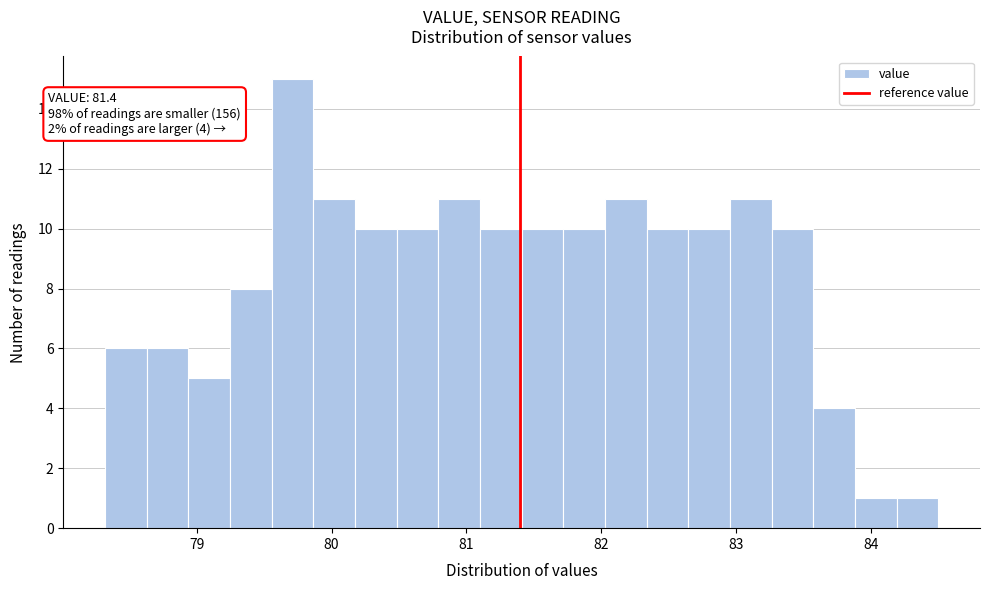

Read against the x-axis, roughly where is the centre of the tallest bar?

79.7